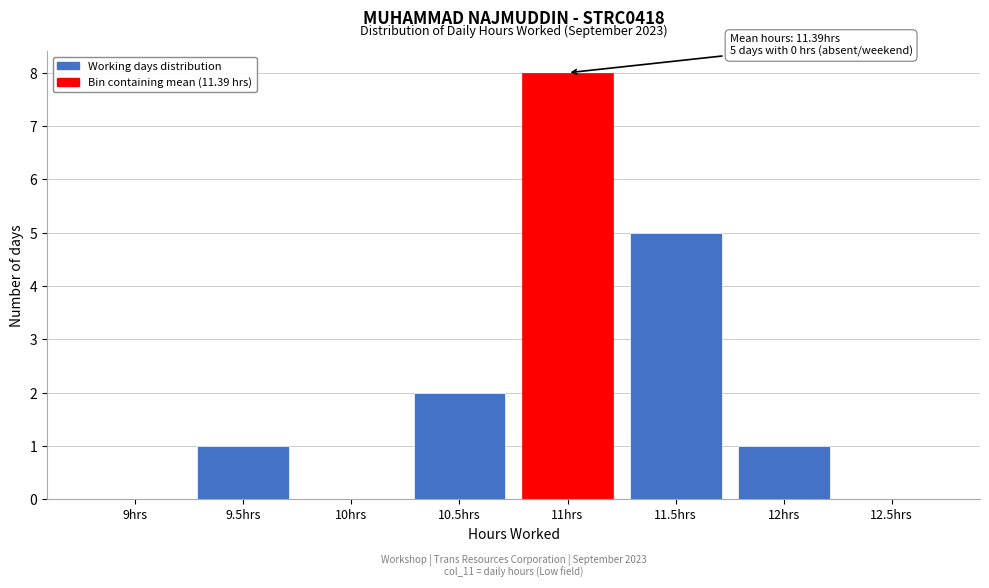

Reading right to left, extract all data points from this chart.

12.5hrs=0	12hrs=1	11.5hrs=5	11hrs=8	10.5hrs=2	10hrs=0	9.5hrs=1	9hrs=0